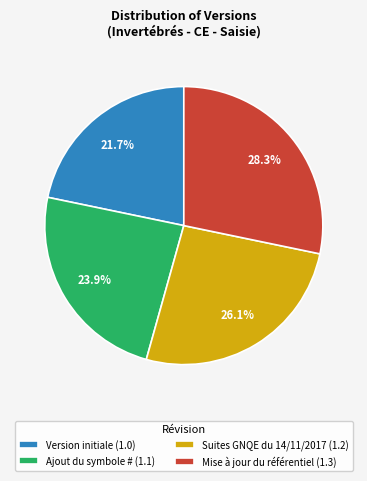

Count the number of slices in the pie.

4